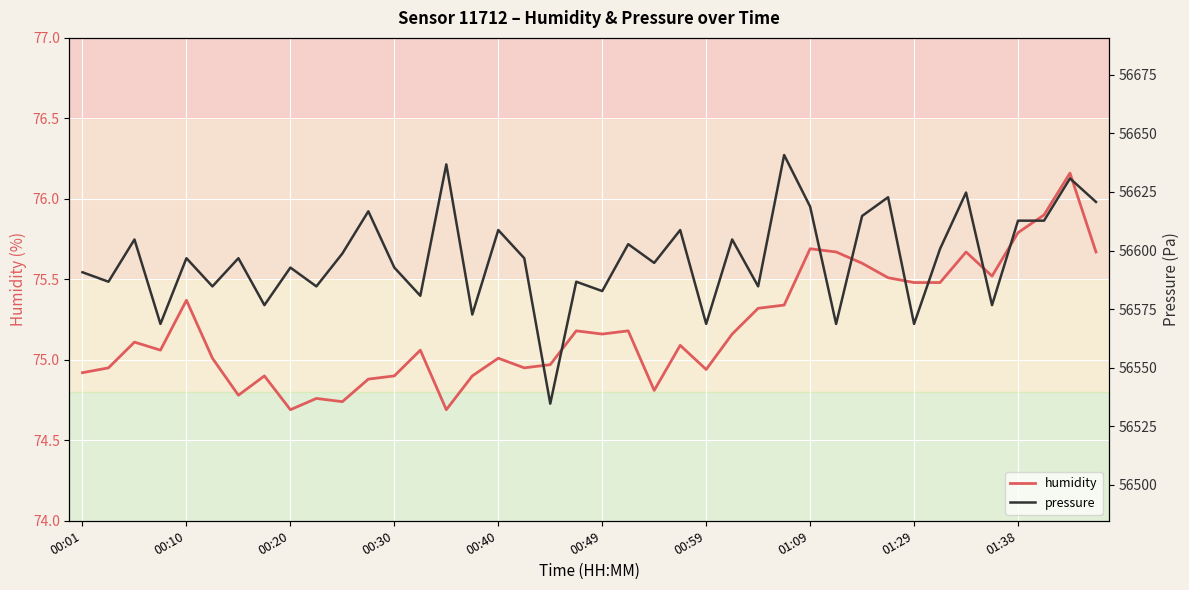

What is the difference between the humidity values at 10 and 21?

0.4